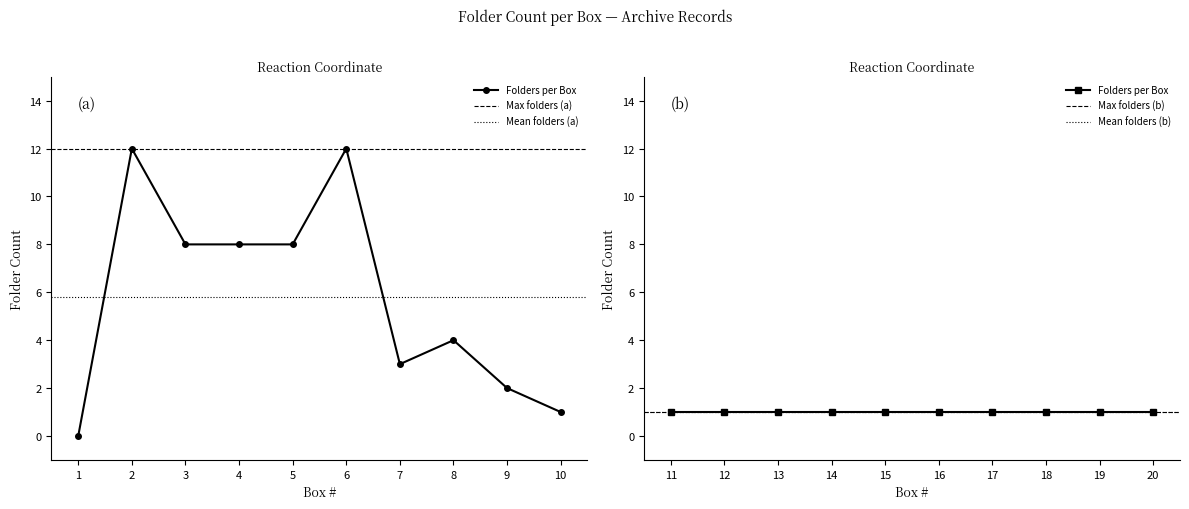

Between 1 and 20, which is larger?

20